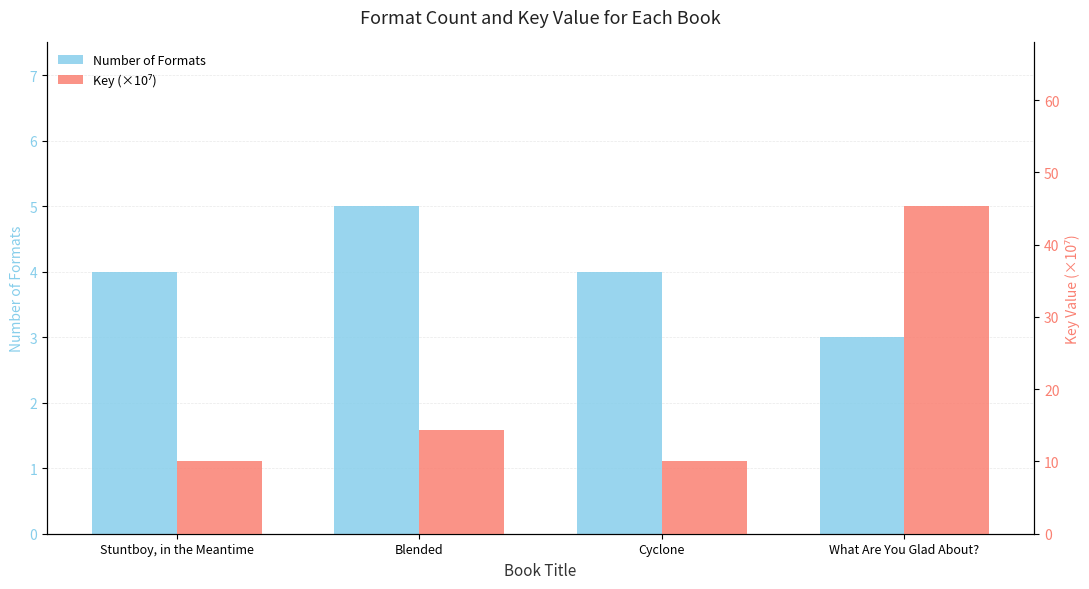

Rank the categories by Number of Formats value from lowest to highest.

What Are You Glad About?, Stuntboy, in the Meantime, Cyclone, Blended